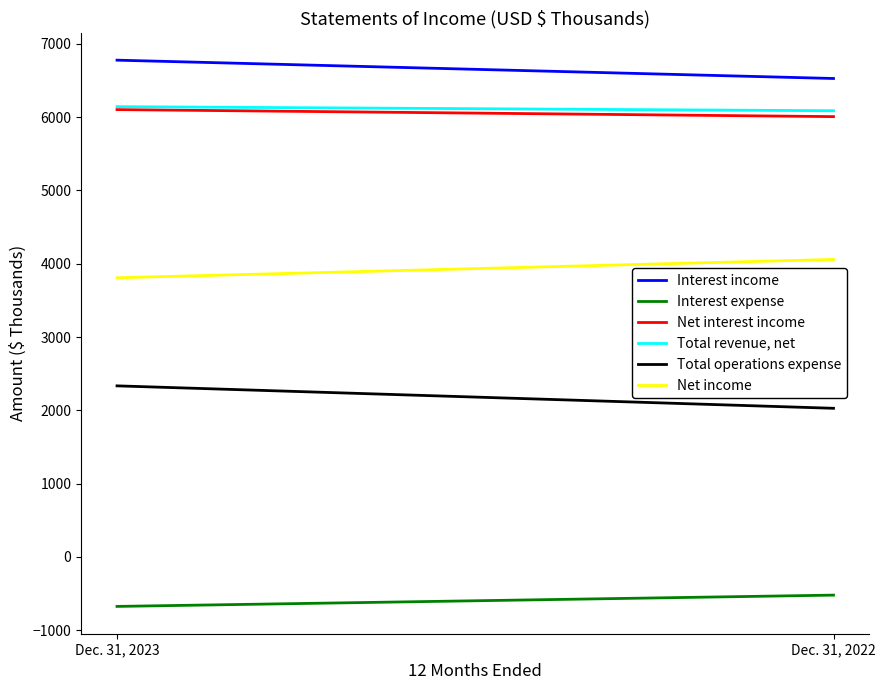

Reading left to right, transcribe all the data shown in this chart.

Interest income: Dec. 31, 2023=6776	Dec. 31, 2022=6526
Interest expense: Dec. 31, 2023=-674	Dec. 31, 2022=-520
Net interest income: Dec. 31, 2023=6102	Dec. 31, 2022=6006
Total revenue, net: Dec. 31, 2023=6142	Dec. 31, 2022=6086
Total operations expense: Dec. 31, 2023=2334	Dec. 31, 2022=2028
Net income: Dec. 31, 2023=3808	Dec. 31, 2022=4058